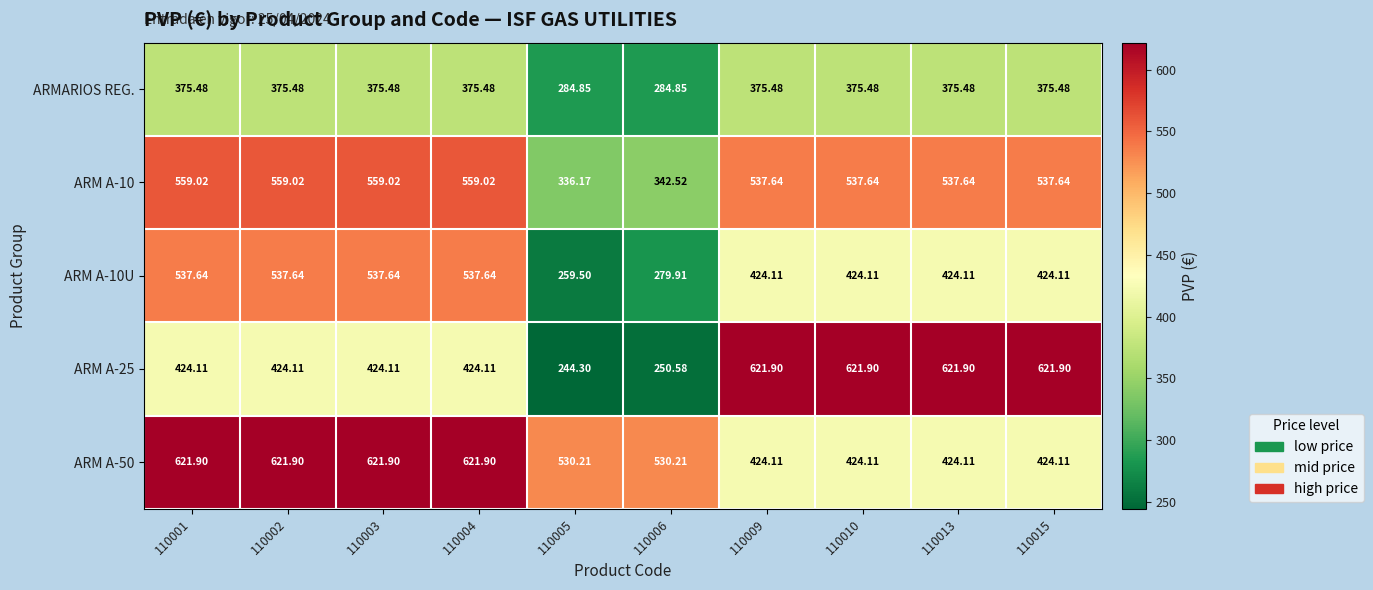

Count the number of data series in this chart.

5